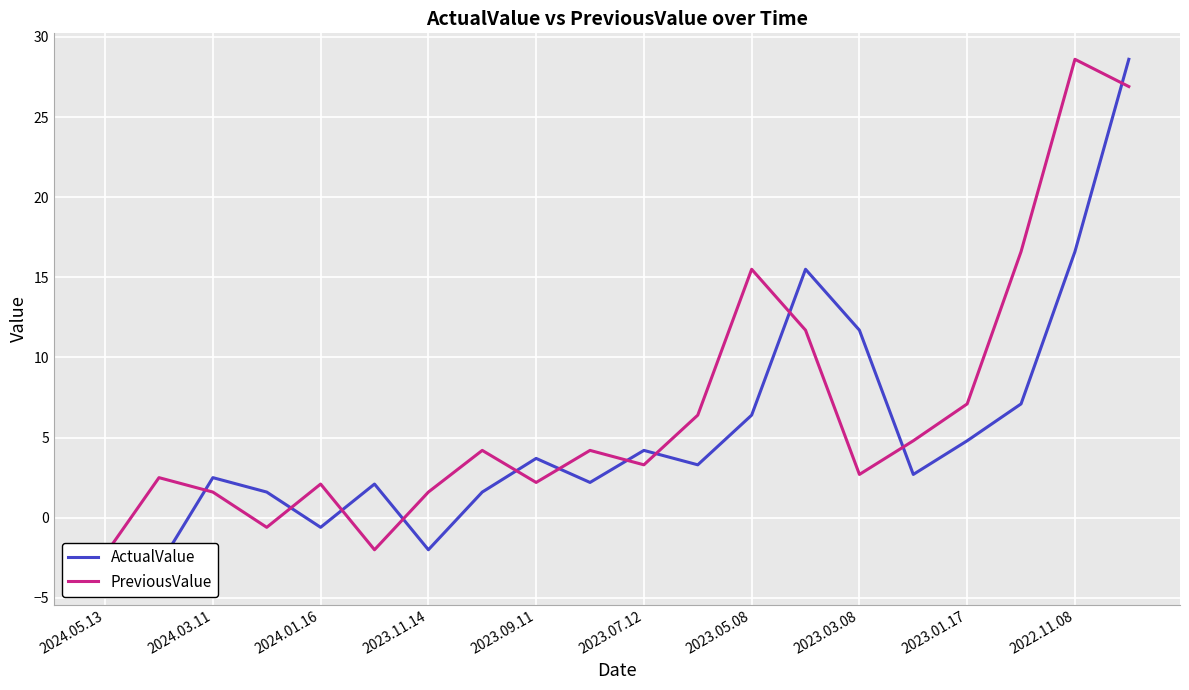

Which series has the largest total across all categories?

PreviousValue